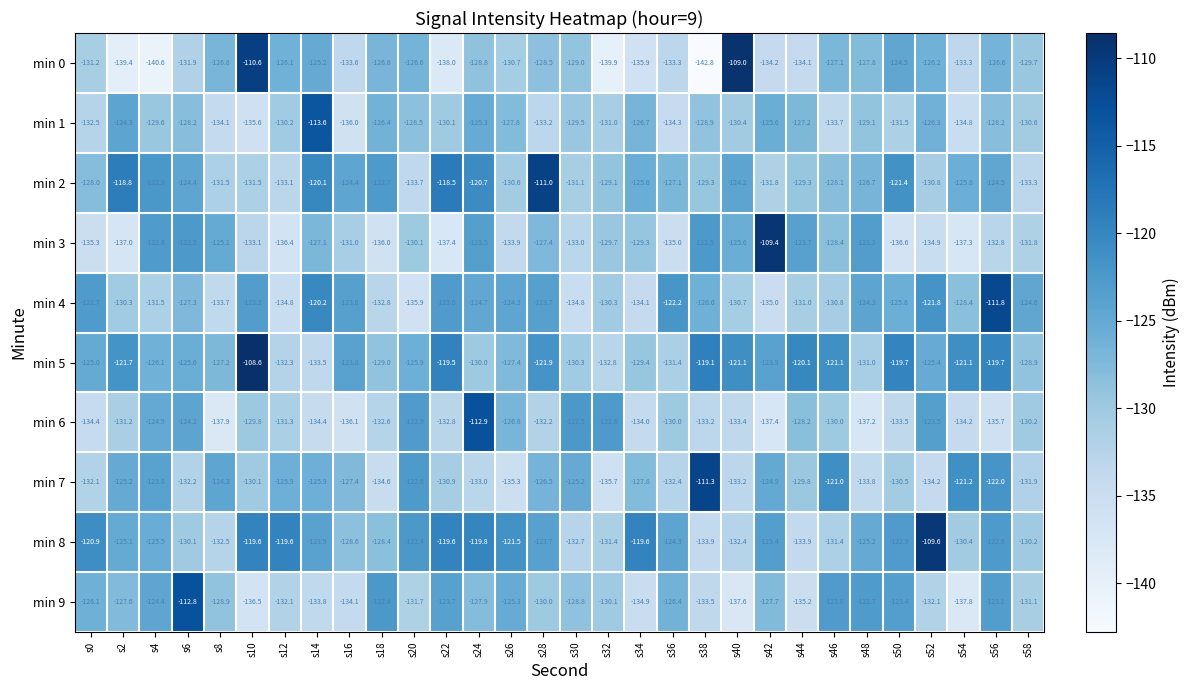

At which category does the chart reach its peak across all series?

s10